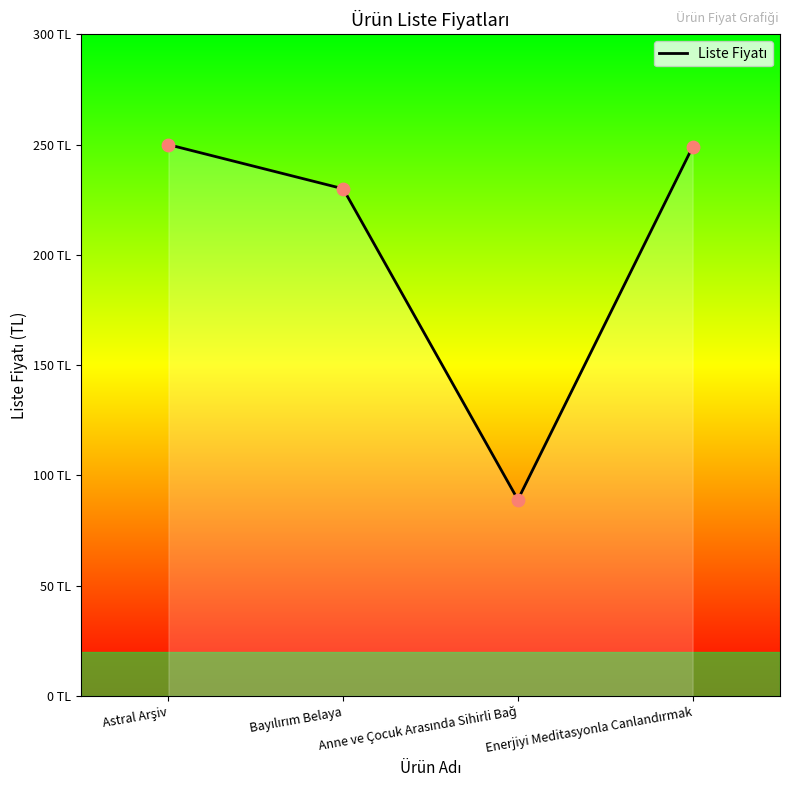

Approximately how many times larger is the value at Enerjiyi Meditasyonla Canlandırmak compared to Anne ve Çocuk Arasında Sihirli Bağ?

2.8